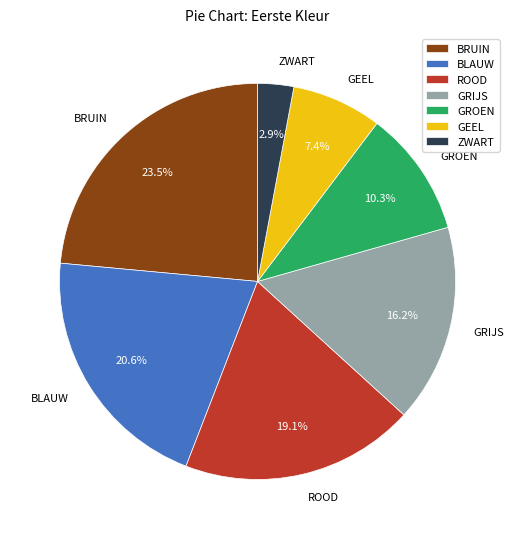

Count the number of slices in the pie.

7